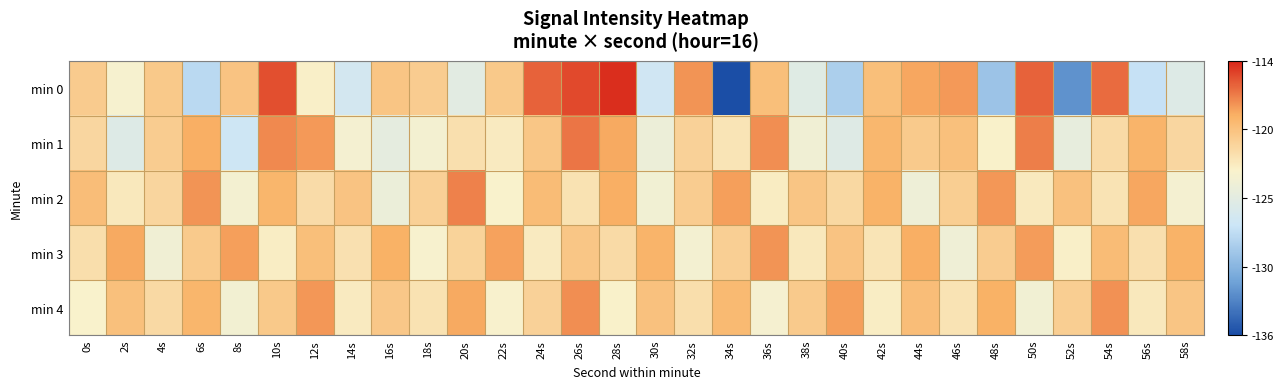

Reading left to right, extract all data points from this chart.

min 0: 0s=-120.2	2s=-123.2	4s=-119.9	6s=-128.1	8s=-119.7	10s=-115.3	12s=-122.6	14s=-126.5	16s=-119.7	18s=-120.2	20s=-125.0	22s=-120.0	24s=-115.9	26s=-115.2	28s=-114.3	30s=-126.8	32s=-117.4	34s=-135.9	36s=-119.2	38s=-125.3	40s=-128.8	42s=-119.3	44s=-118.1	46s=-117.7	48s=-129.5	50s=-115.9	52s=-132.6	54s=-116.2	56s=-127.5	58s=-125.5
min 1: 0s=-121.0	2s=-125.5	4s=-120.2	6s=-118.3	8s=-126.9	10s=-117.1	12s=-117.6	14s=-123.3	16s=-124.8	18s=-123.4	20s=-121.5	22s=-122.3	24s=-119.8	26s=-116.5	28s=-118.2	30s=-124.1	32s=-120.6	34s=-121.9	36s=-117.3	38s=-123.7	40s=-125.4	42s=-118.8	44s=-120.1	46s=-119.4	48s=-122.7	50s=-116.8	52s=-124.5	54s=-121.2	56s=-118.6	58s=-120.9
min 2: 0s=-119.2	2s=-122.1	4s=-120.8	6s=-117.5	8s=-123.4	10s=-118.7	12s=-121.3	14s=-119.6	16s=-124.2	18s=-120.5	20s=-116.9	22s=-122.8	24s=-119.1	26s=-121.7	28s=-118.3	30s=-123.6	32s=-120.2	34s=-117.8	36s=-122.4	38s=-119.7	40s=-121.0	42s=-118.5	44s=-123.9	46s=-120.3	48s=-117.6	50s=-122.2	52s=-119.5	54s=-121.8	56s=-118.1	58s=-123.3
min 3: 0s=-121.4	2s=-118.2	4s=-123.7	6s=-120.1	8s=-117.8	10s=-122.5	12s=-119.3	14s=-121.6	16s=-118.4	18s=-123.1	20s=-120.7	22s=-117.9	24s=-122.3	26s=-119.8	28s=-121.2	30s=-118.6	32s=-123.4	34s=-120.4	36s=-117.5	38s=-122.1	40s=-119.6	42s=-121.9	44s=-118.3	46s=-123.8	48s=-120.2	50s=-117.7	52s=-122.6	54s=-119.1	56s=-121.5	58s=-118.5
min 4: 0s=-122.8	2s=-119.4	4s=-121.1	6s=-118.7	8s=-123.5	10s=-120.0	12s=-117.6	14s=-122.3	16s=-119.9	18s=-121.7	20s=-118.2	22s=-123.0	24s=-120.6	26s=-117.3	28s=-122.7	30s=-119.5	32s=-121.4	34s=-118.9	36s=-123.2	38s=-120.1	40s=-117.8	42s=-122.5	44s=-119.2	46s=-121.8	48s=-118.4	50s=-123.6	52s=-120.3	54s=-117.4	56s=-122.1	58s=-119.7